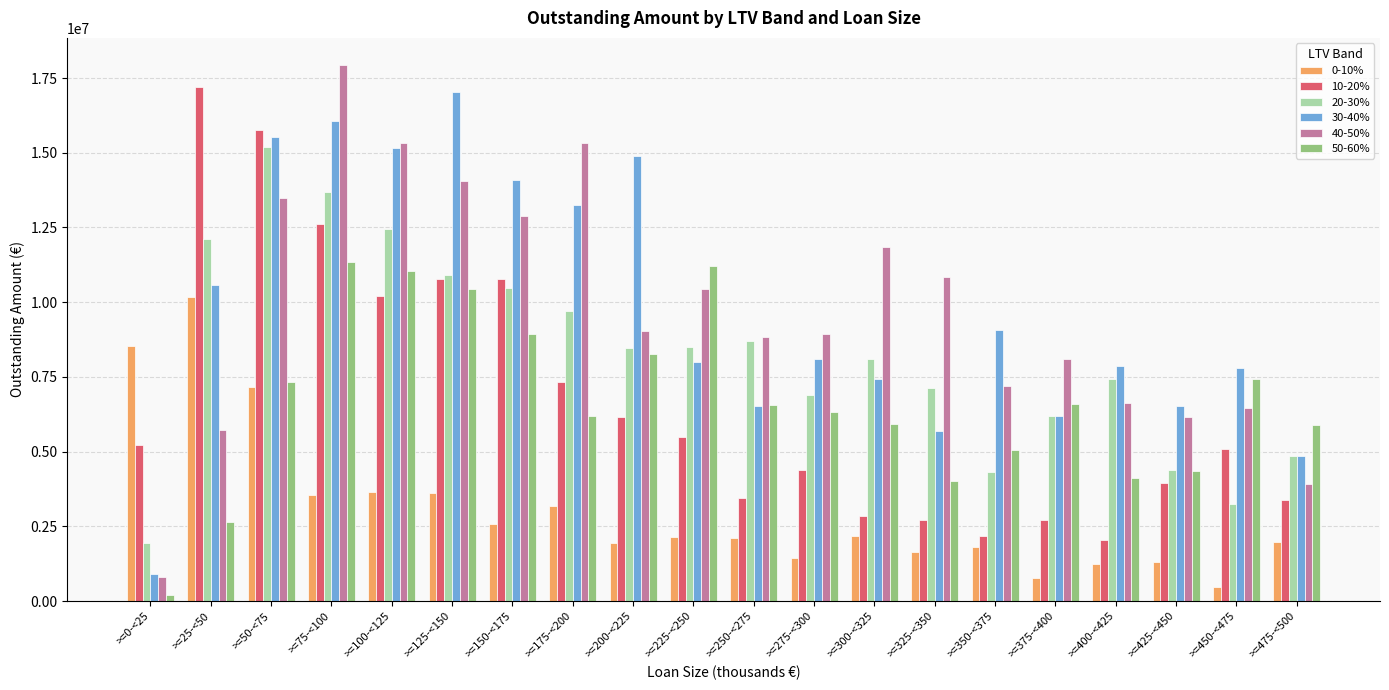

Is the value of 50-60% at >=475-<500 greater than the value of 20-30% at >=150-<175?

No